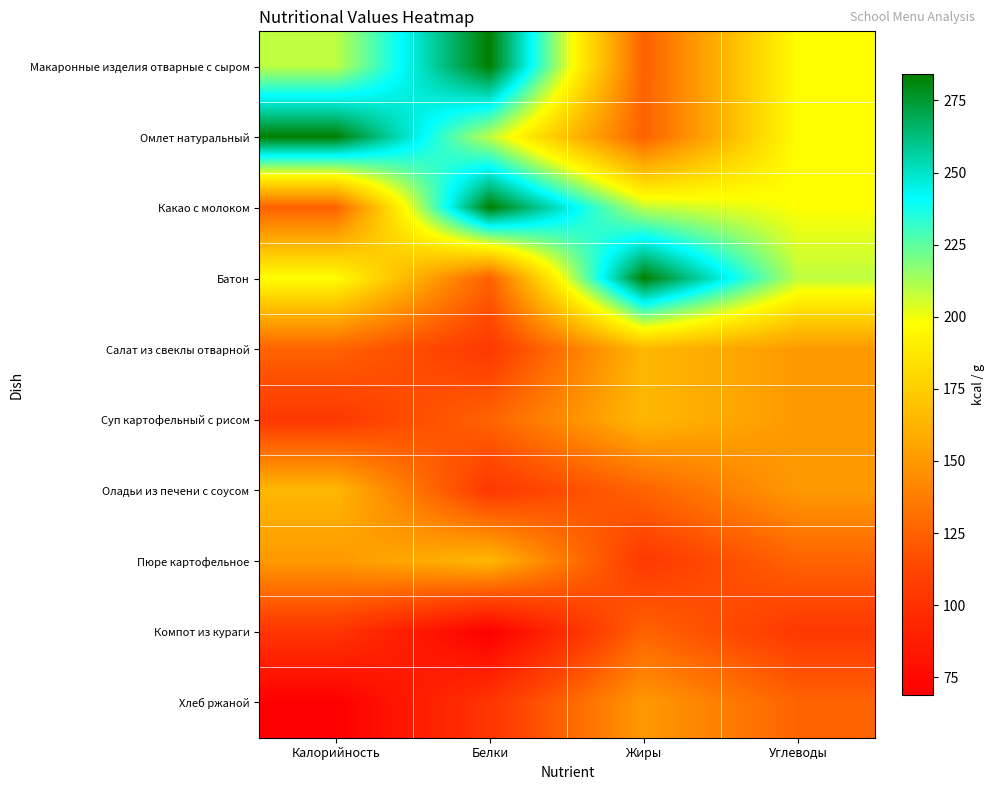

What is the greatest value displayed?

284